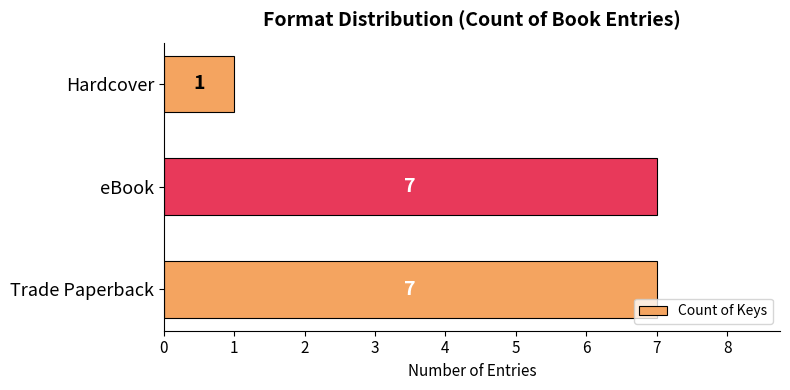

What is the sum of all values?

15